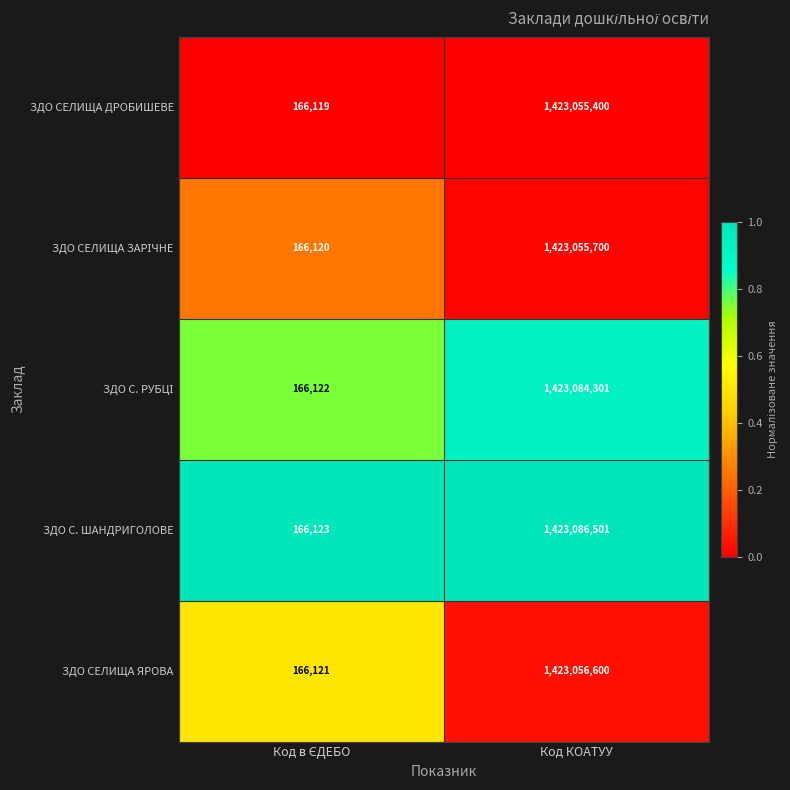

What is the difference between the highest and lowest values at Код КОАТУУ?

31101